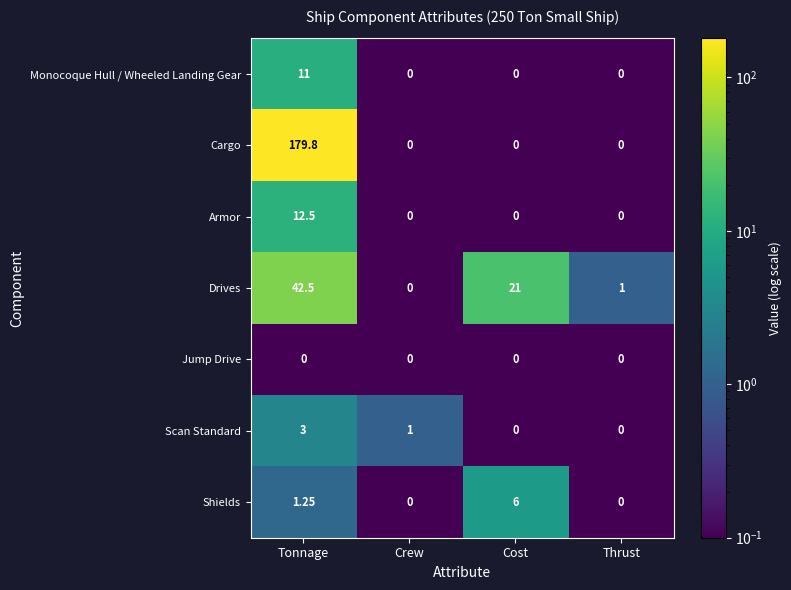

Which series has the largest range (max minus min)?

Cargo